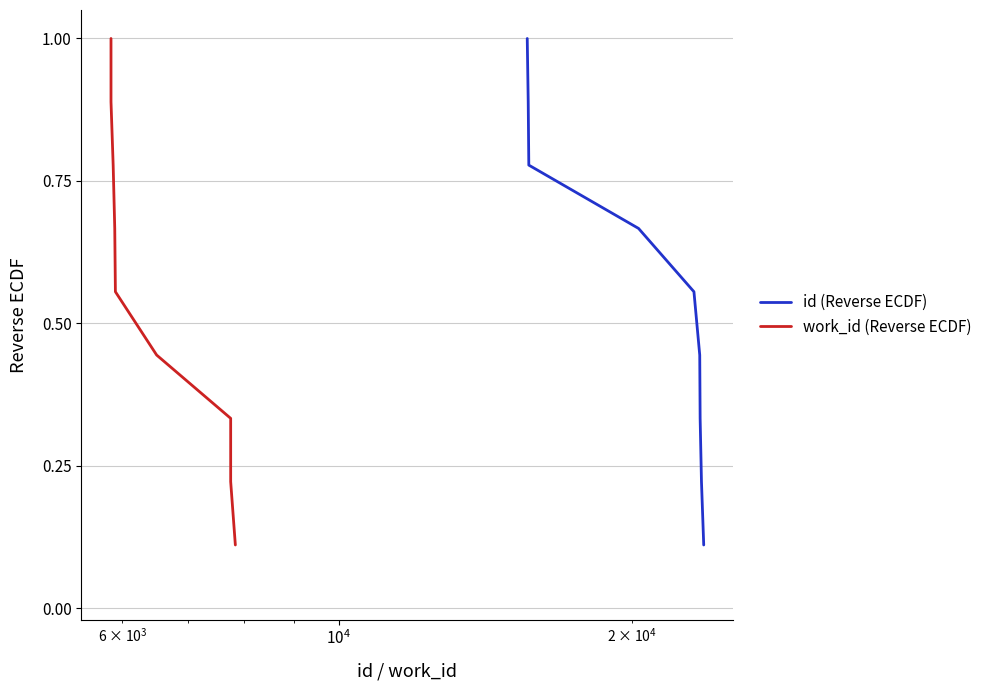

Reading left to right, what are all the values shown in this chart?

id (Reverse ECDF): 1.0	0.9	0.8	0.7	0.6	0.4	0.3	0.2	0.1
work_id (Reverse ECDF): 1.0	0.9	0.8	0.7	0.6	0.4	0.3	0.2	0.1